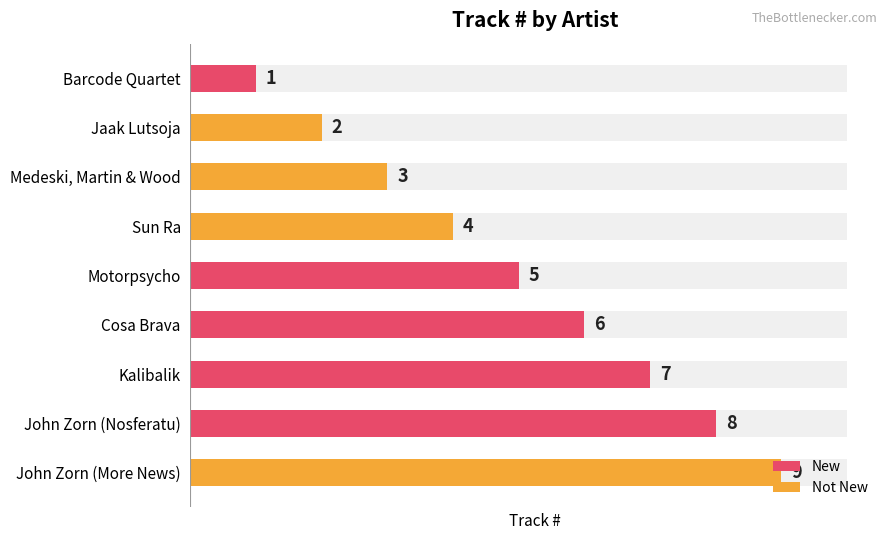

How many data points does each series have?

9